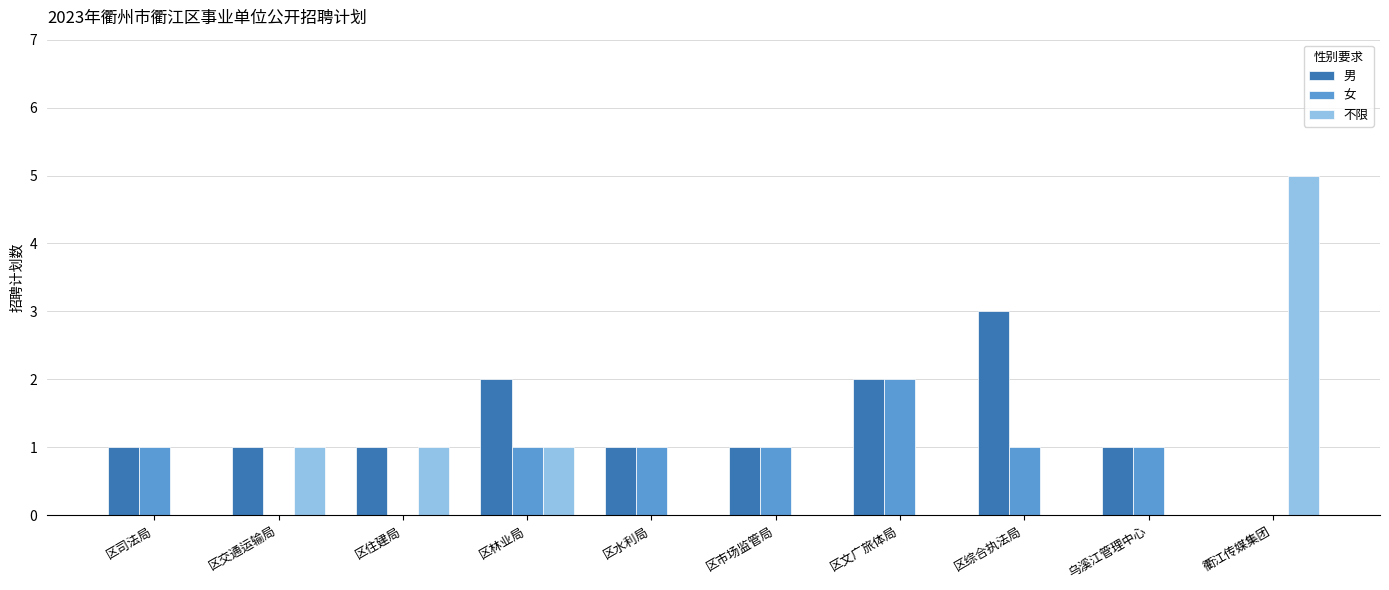

What is the sum of all 不限 values?

8